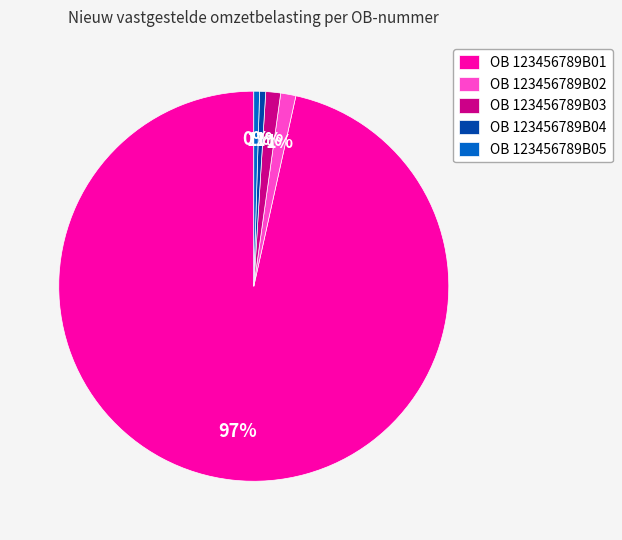

True or false: OB 123456789B03 accounts for 10% of the total.

False